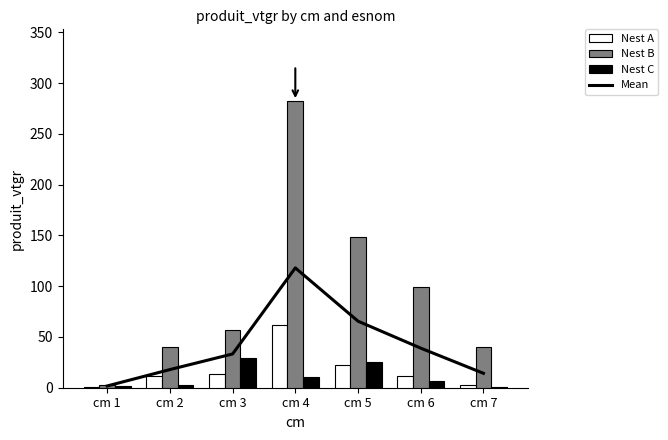

At cm 2, list the series in order from smallest to largest.

Nest C, Nest A, Mean, Nest B